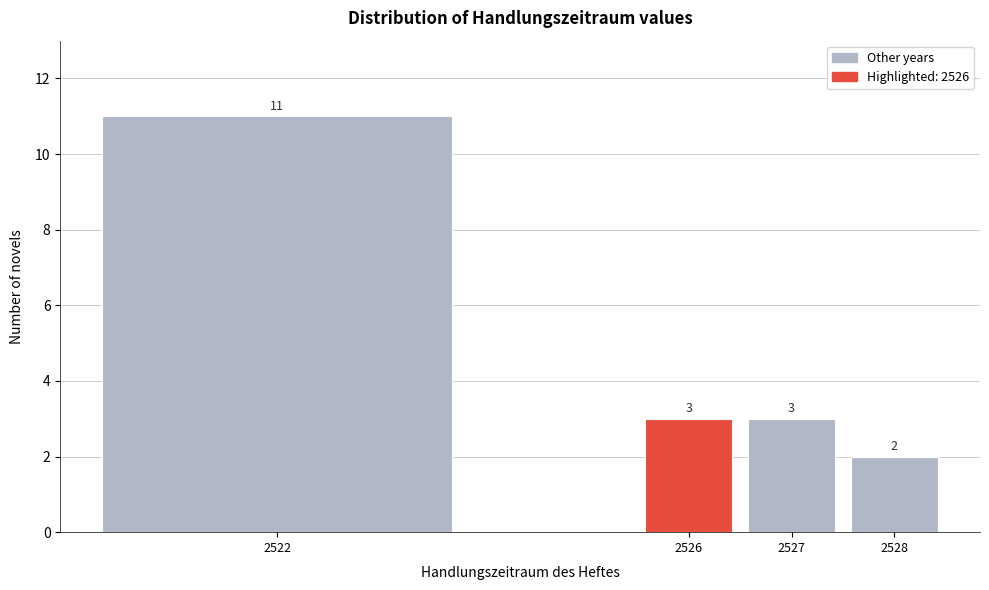

Reading left to right, list all the values displayed in this chart.

2522=11	2526=3	2527=3	2528=2